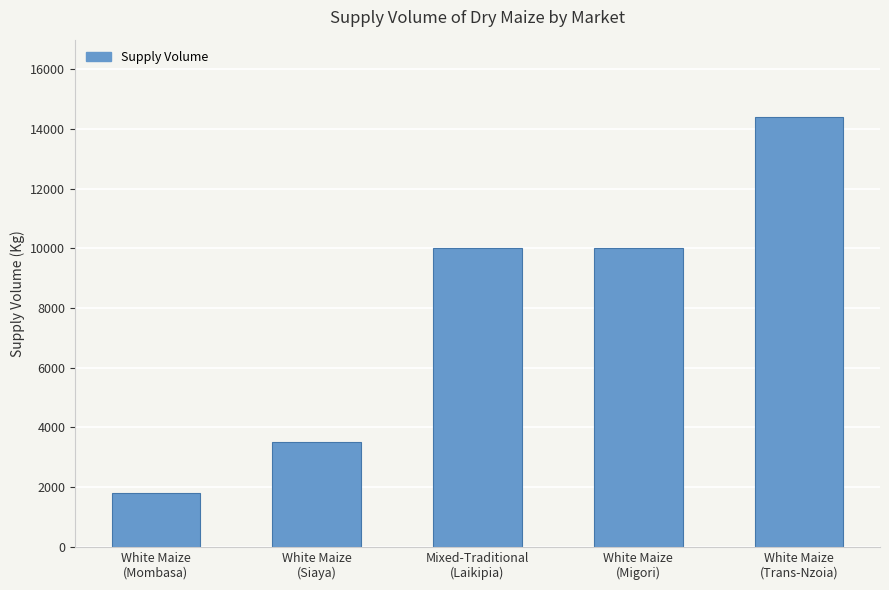

What is the ratio of the value at White Maize
(Migori) to the value at Mixed-Traditional
(Laikipia)?

1.0